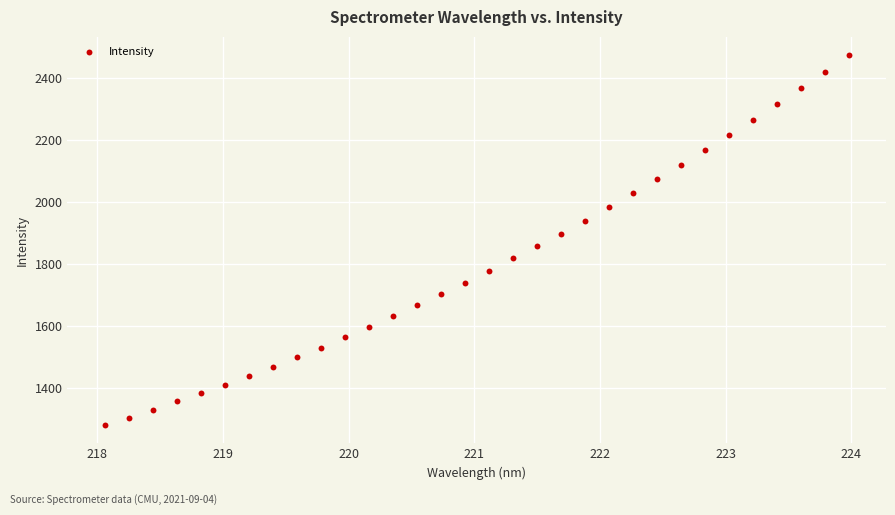

What is the range of X values (max minus min)?

5.9